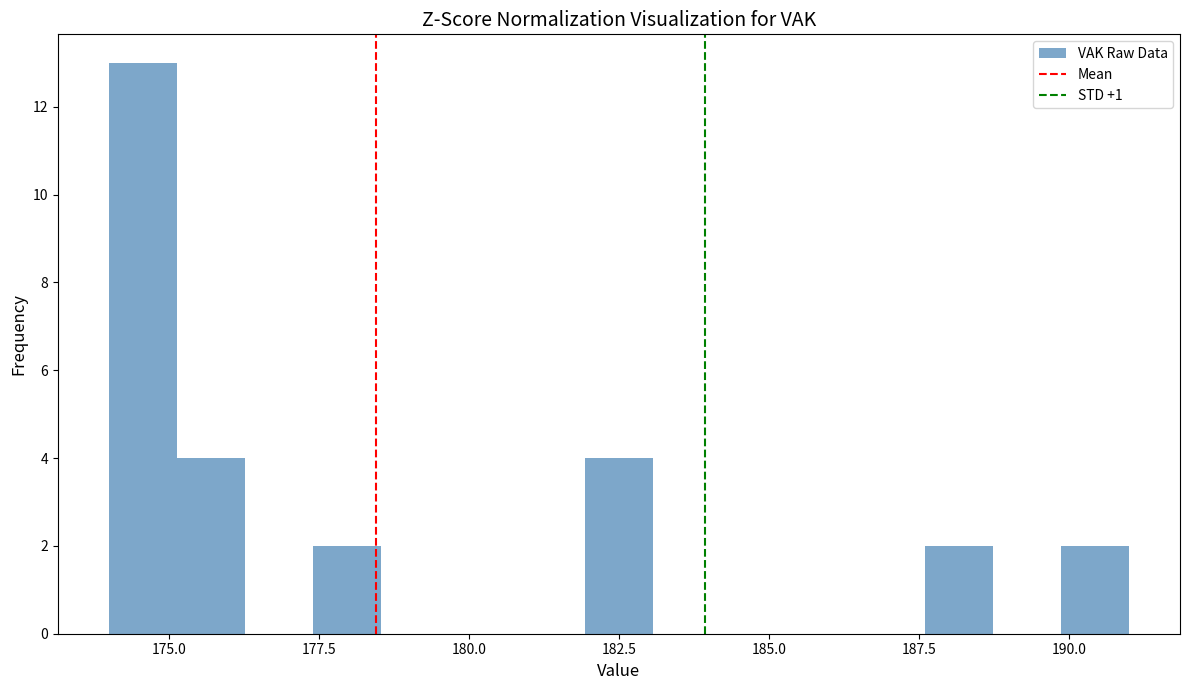

Read against the x-axis, roughly where is the centre of the tallest bar?

174.5